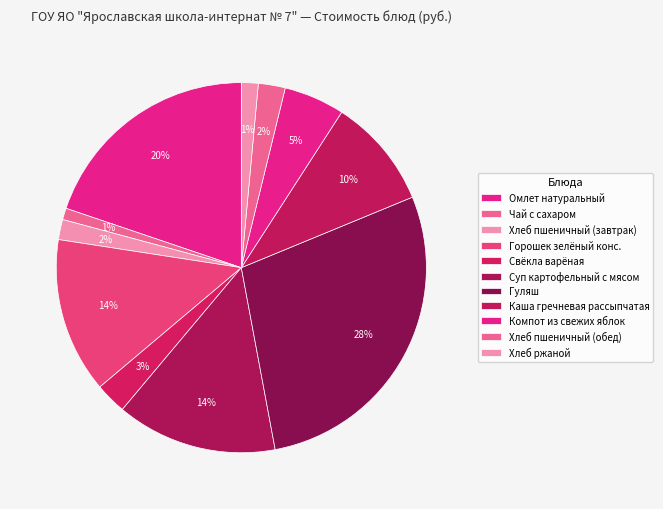

What is the largest slice in the pie chart?

Гуляш